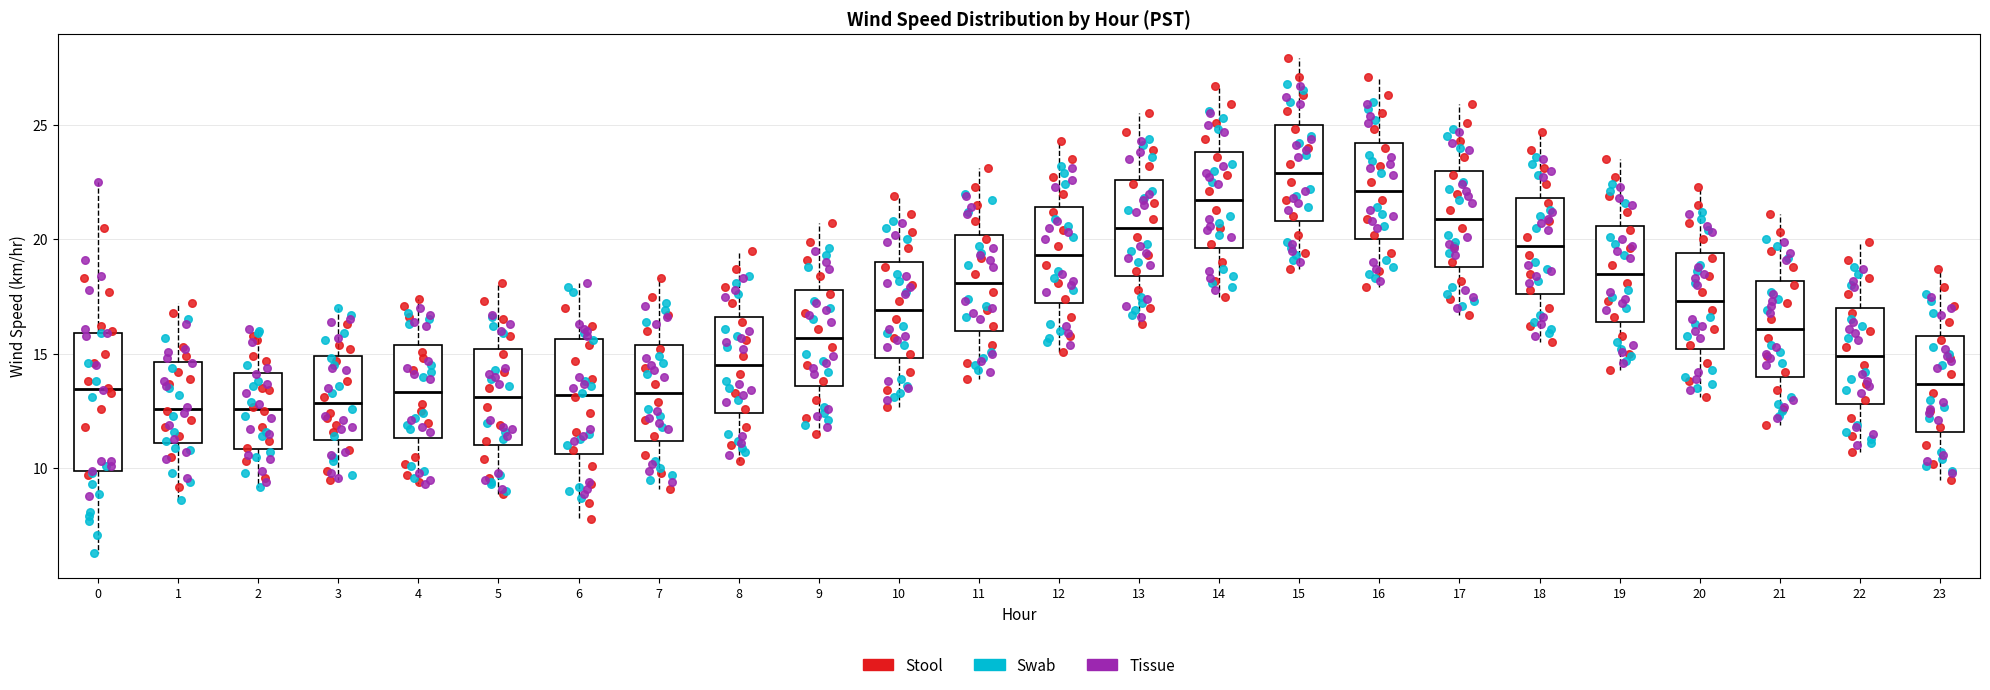

Which box is the tallest, from its lower edge to its upper edge?

0